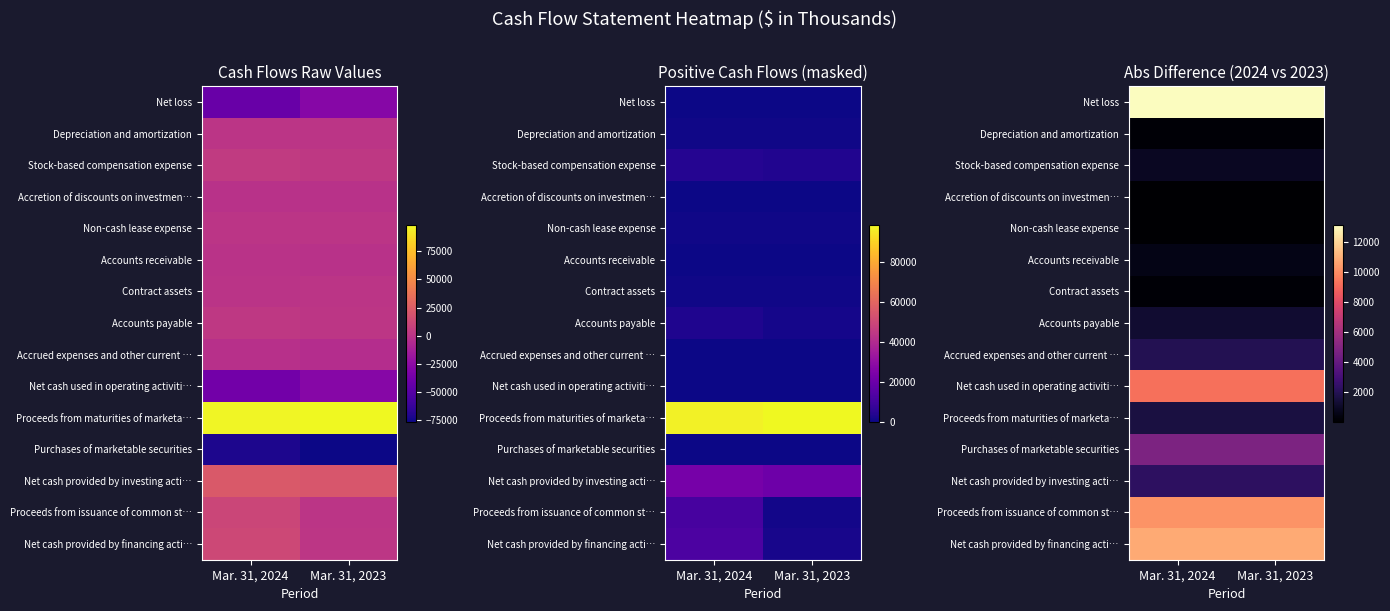

Which category has the highest value across all series?

Mar. 31, 2024